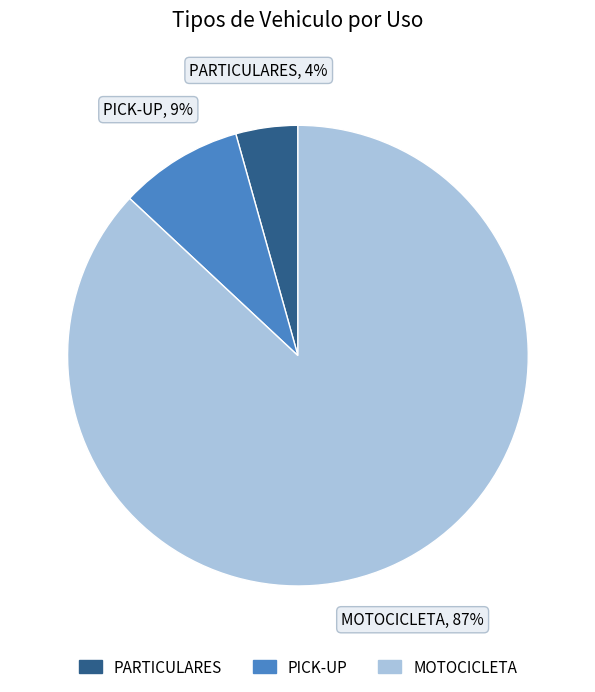

What is the smallest slice in the pie chart?

PARTICULARES